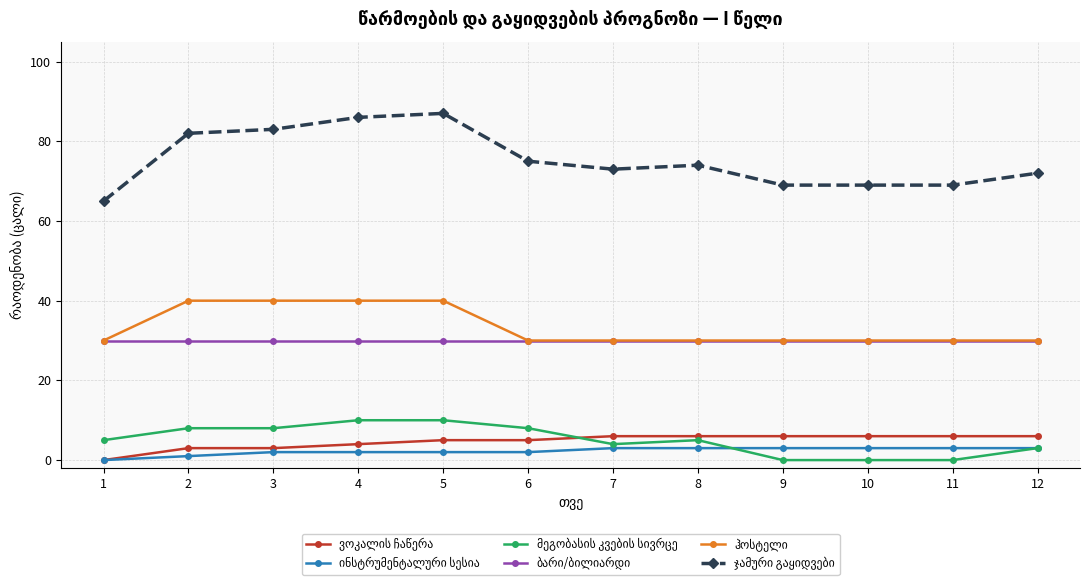

What is the maximum value shown in the chart?

87